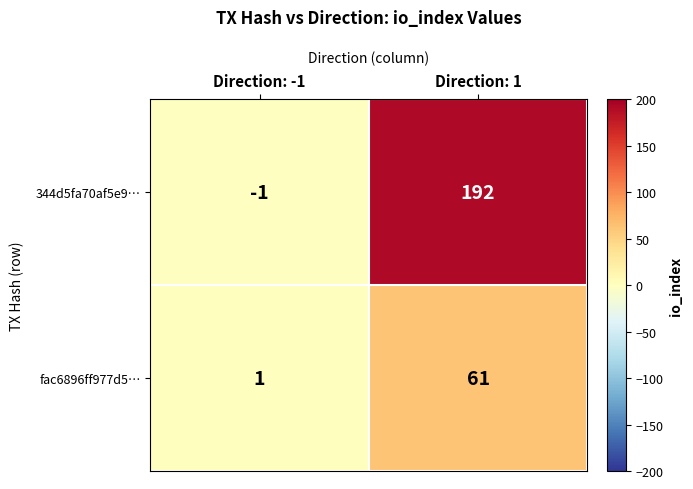

What is the difference between the highest and lowest values at Direction: 1?

131